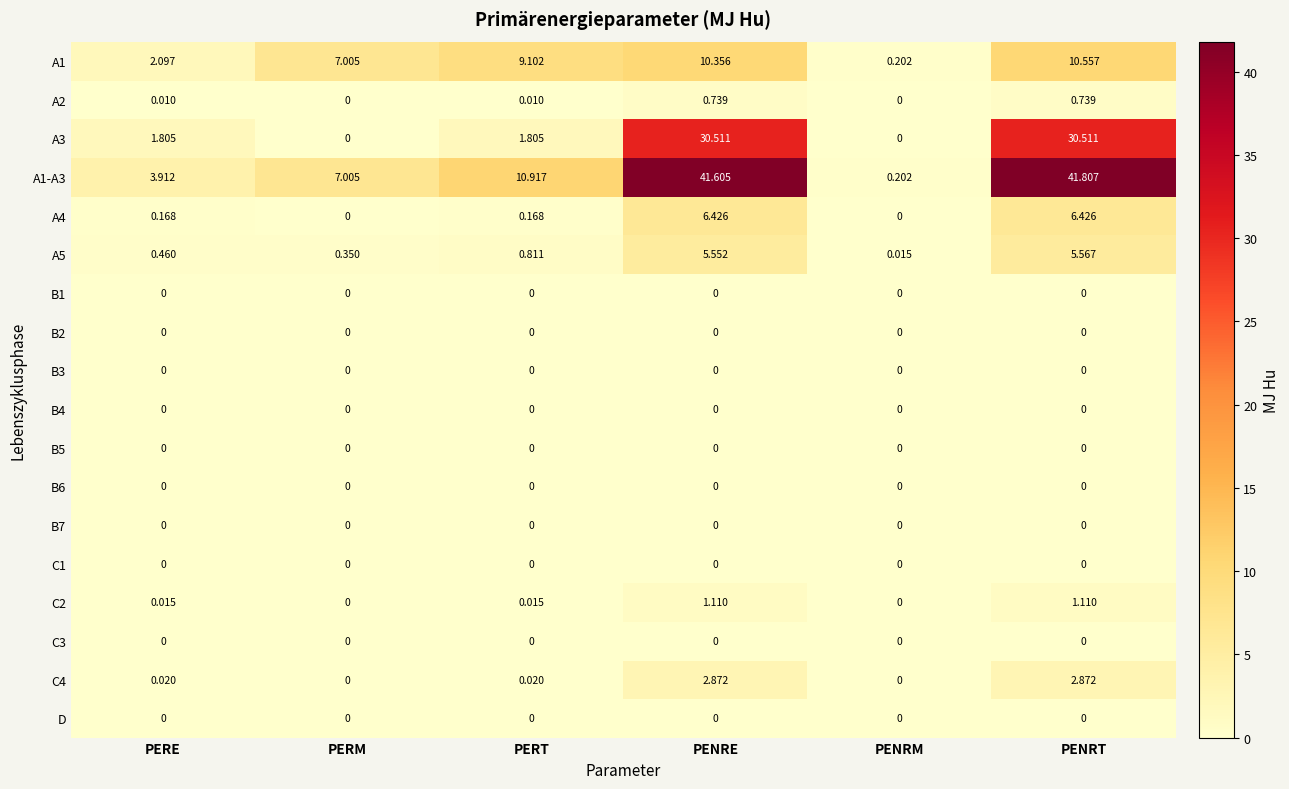

Is the value of A1 at PERT greater than the value of A4 at PENRE?

Yes